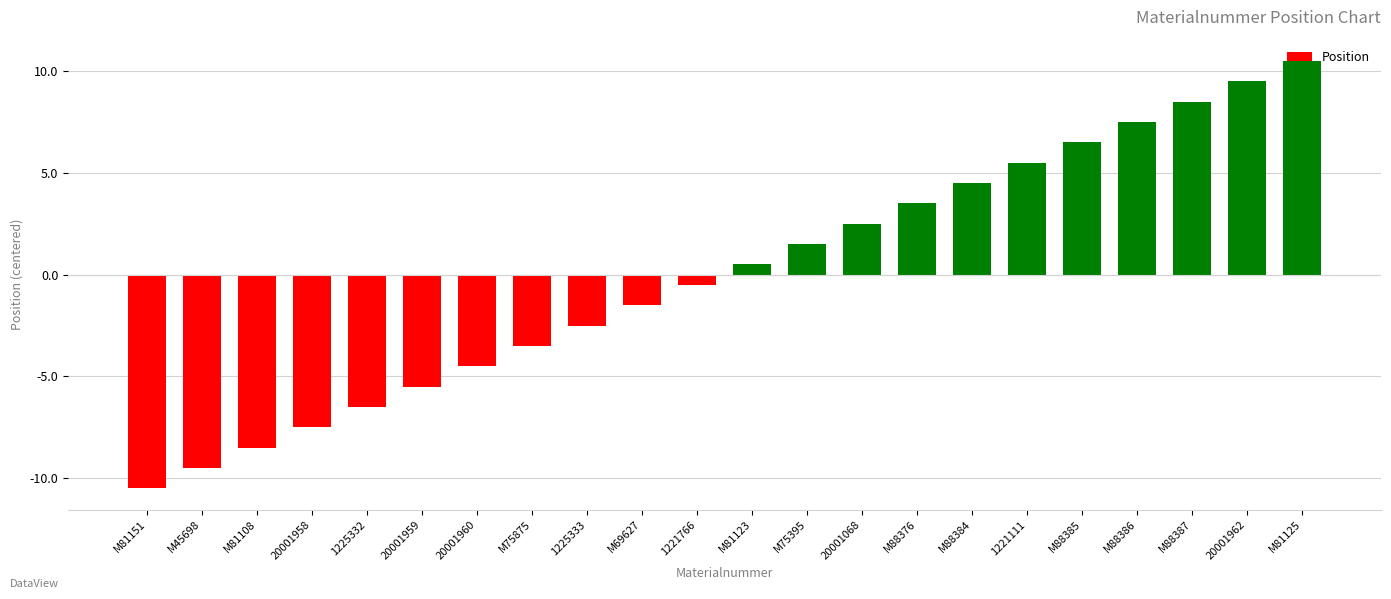

At which category does the chart reach its peak across all series?

M81125